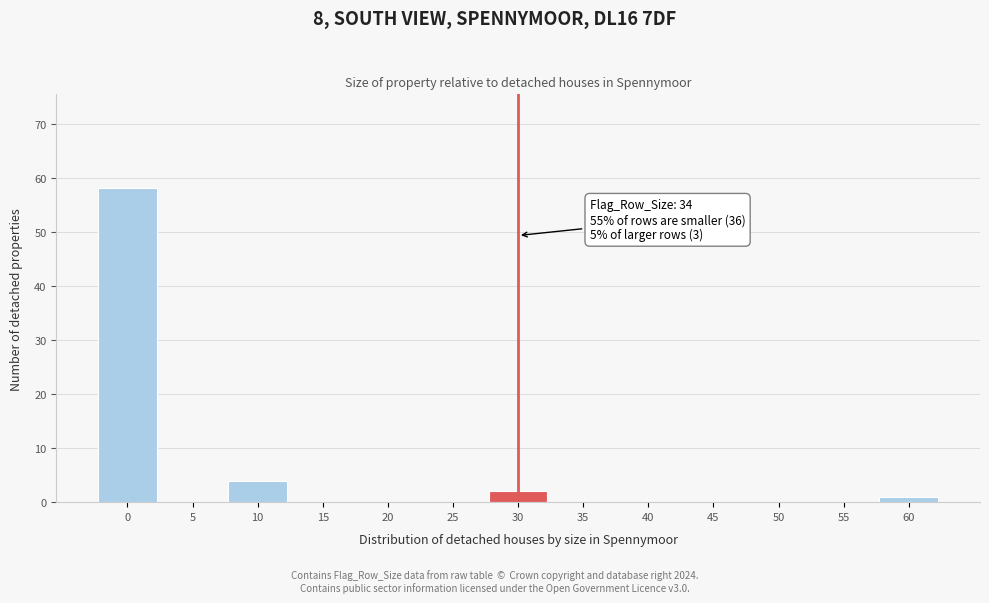

Reading right to left, transcribe all the data shown in this chart.

60=1	55=0	50=0	45=0	40=0	35=0	30=2	25=0	20=0	15=0	10=4	5=0	0=58